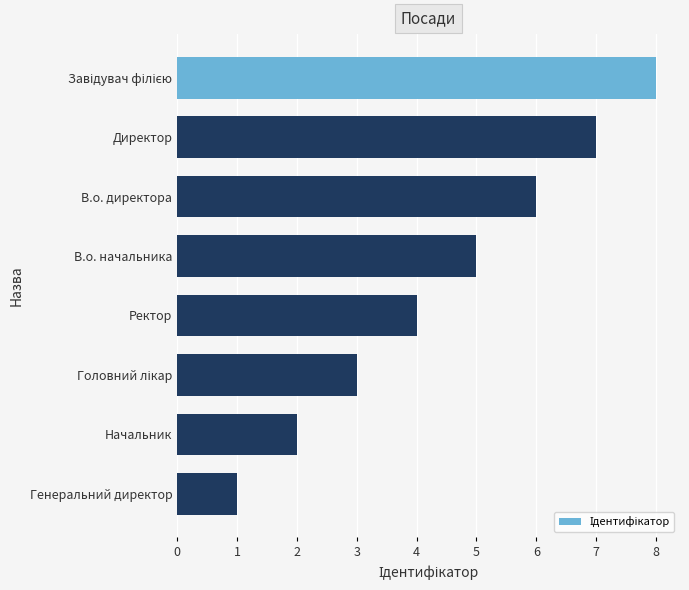

What is the ratio of the value at Начальник to the value at Ректор?

0.5